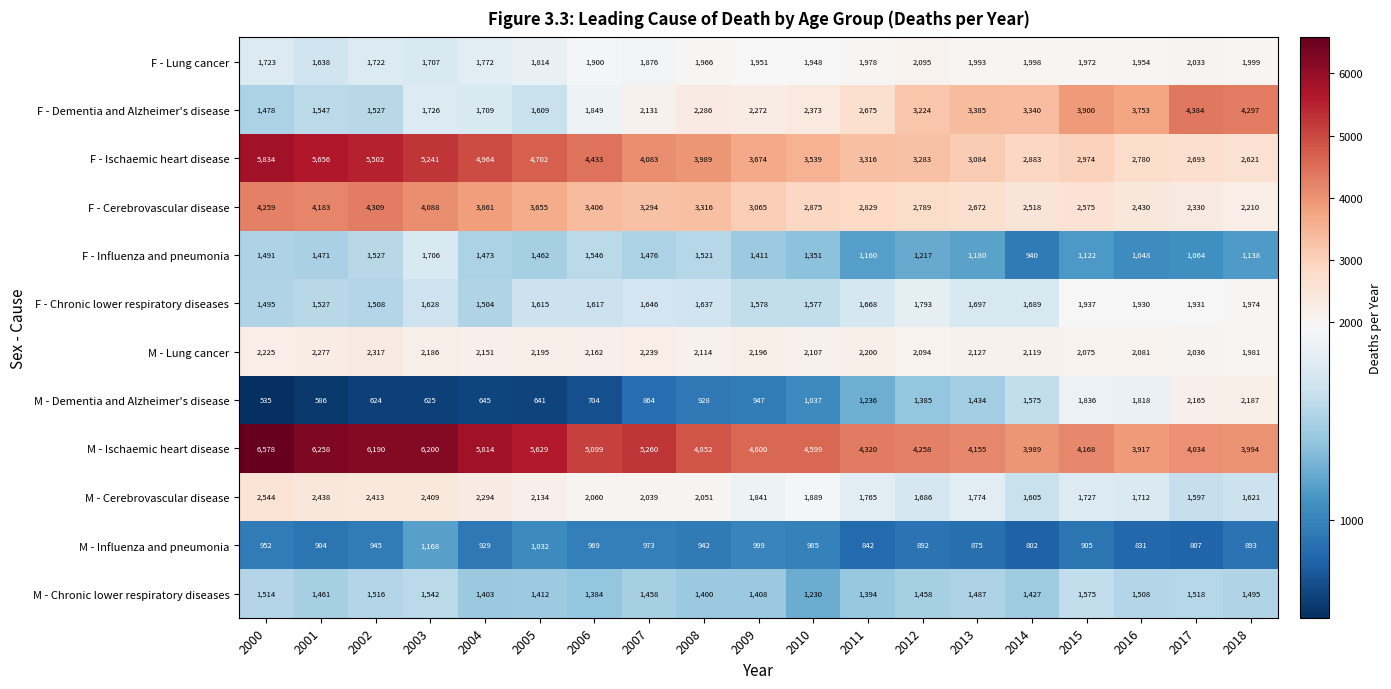

Which series has the largest range (max minus min)?

F - Ischaemic heart disease